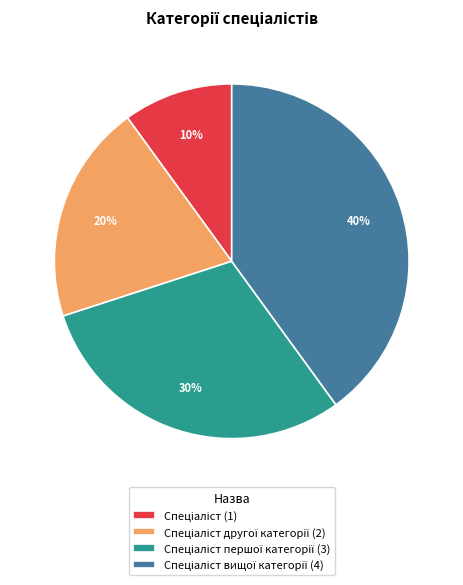

Is there any slice that represents more than half of the pie?

No